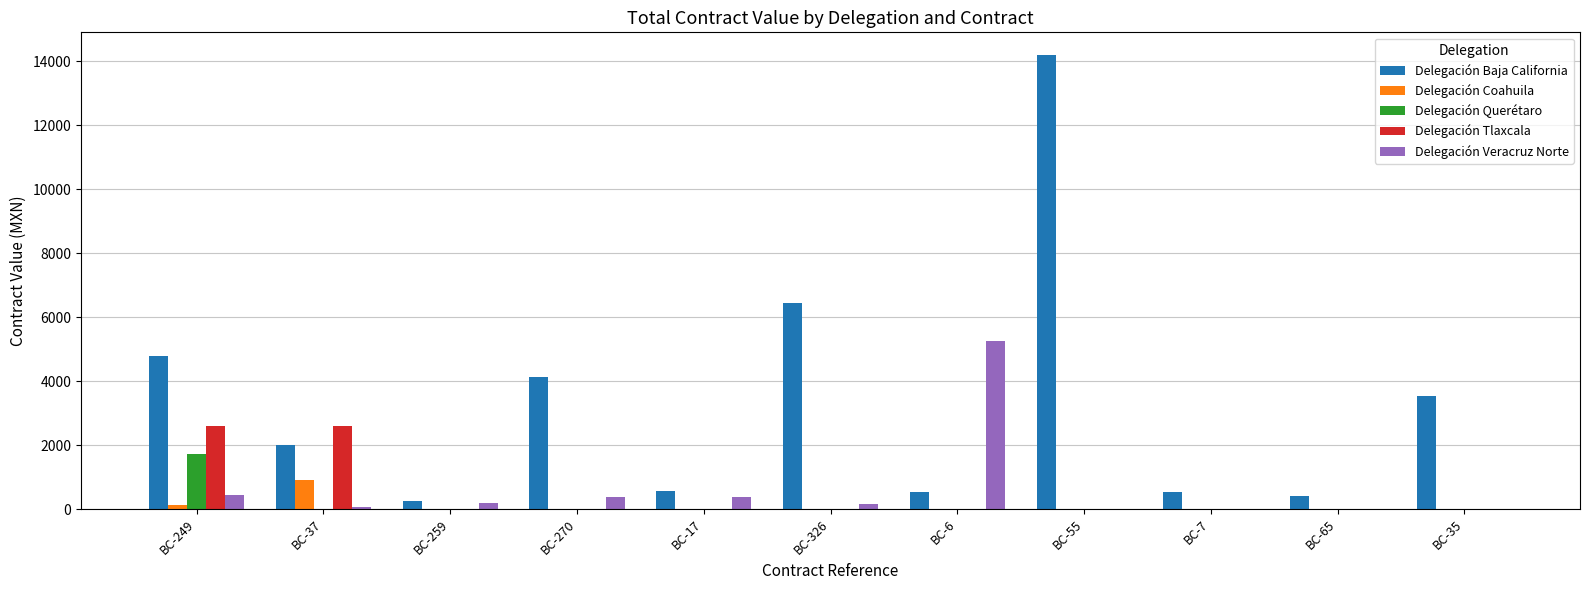

At which label does Delegación Querétaro reach its peak?

BC-249